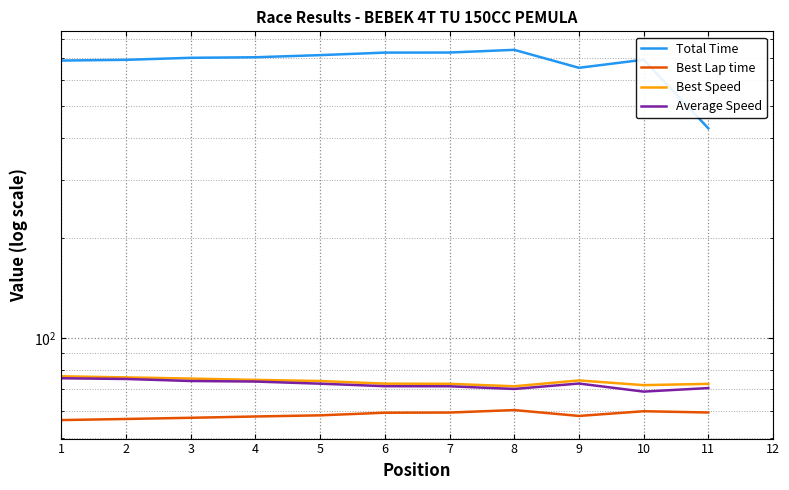

The value of Best Lap time at 5 is 91.6. True or false?

False